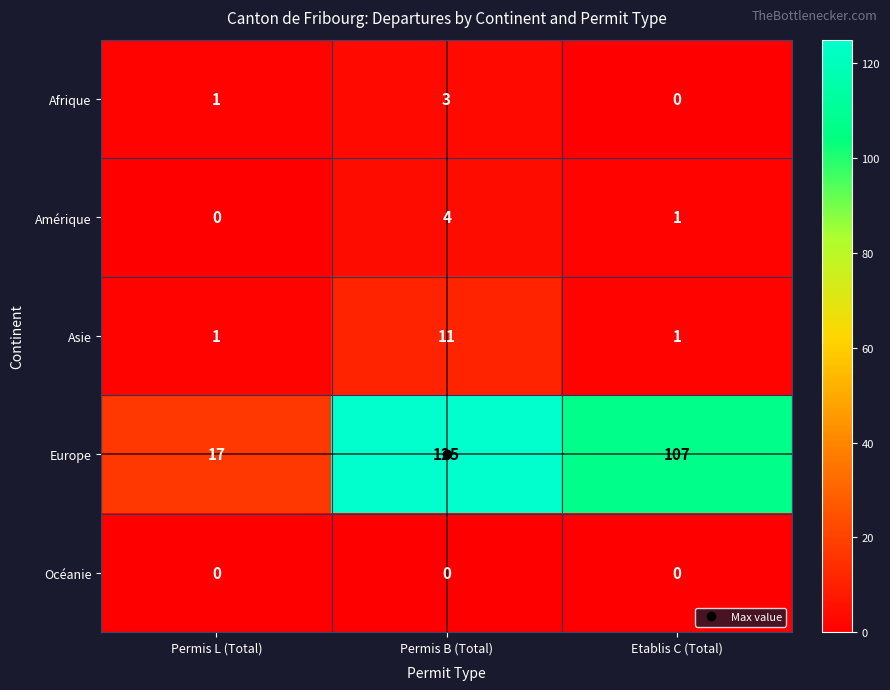

Which category has the highest value in the Amérique series?

Permis B (Total)